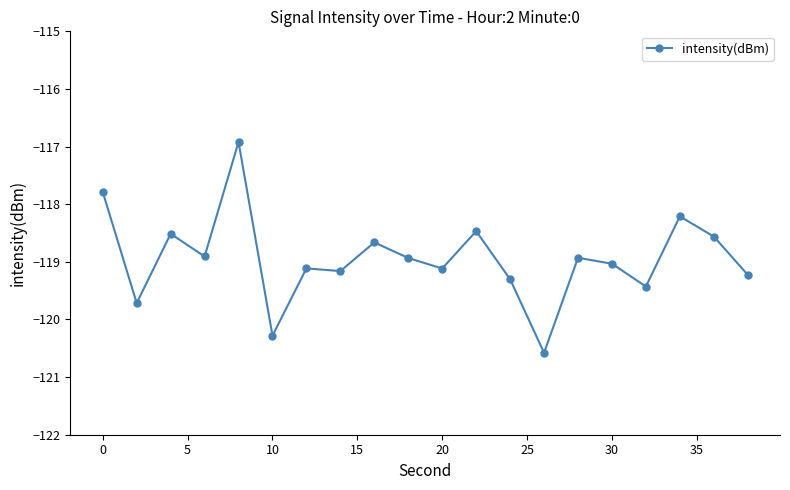

What is the difference between the second highest and minimum values?

2.8